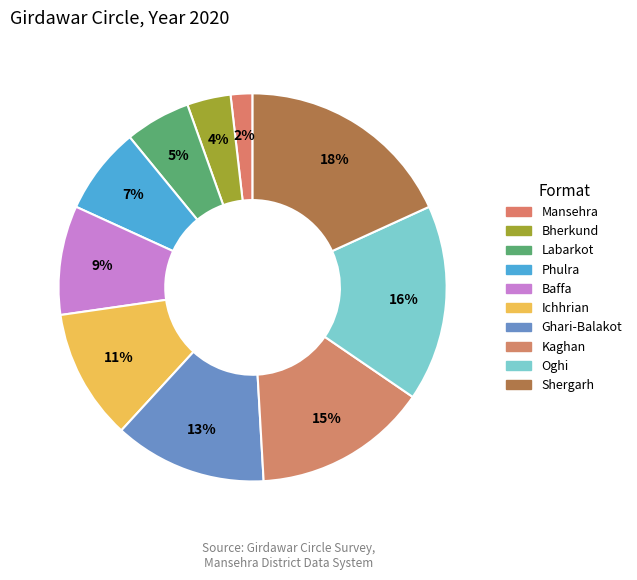

To the nearest percent, what is the combined percentage of Labarkot and Ghari-Balakot?

18%